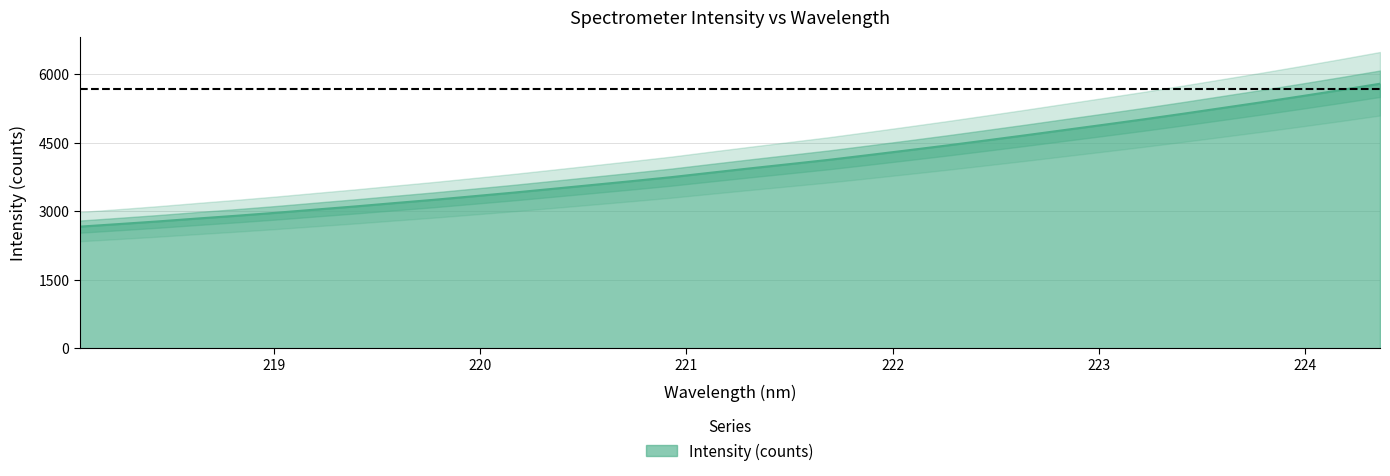

Which has a higher value, 220.5444 or 223.2172?

223.2172